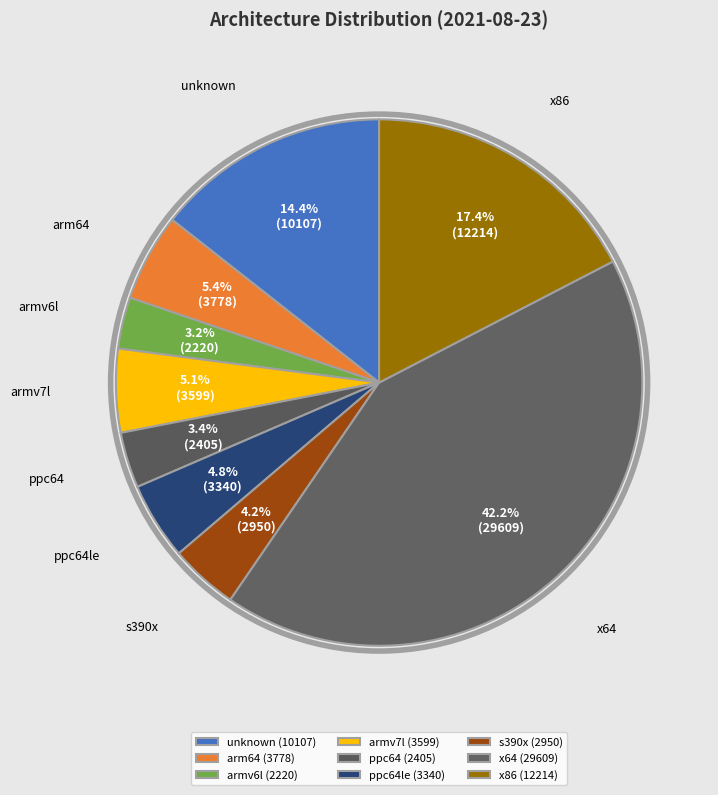

How many slices are in this pie chart?

9